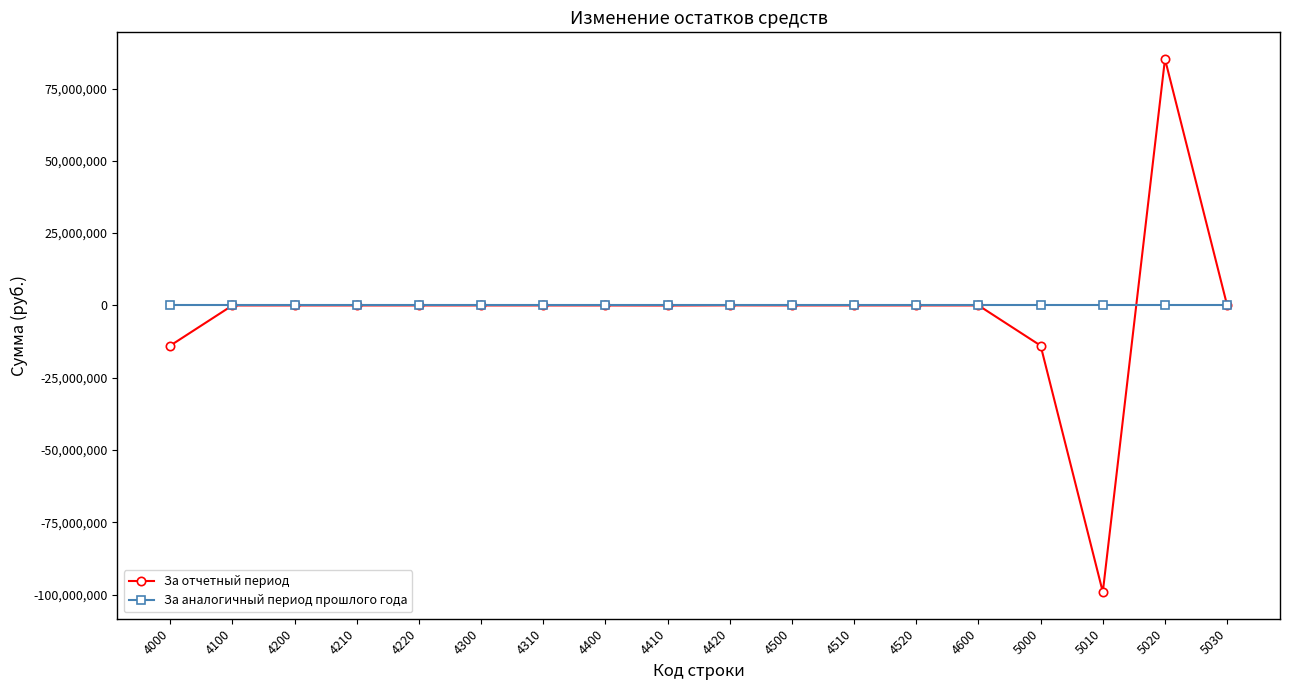

Which series has the widest spread of values?

За отчетный период